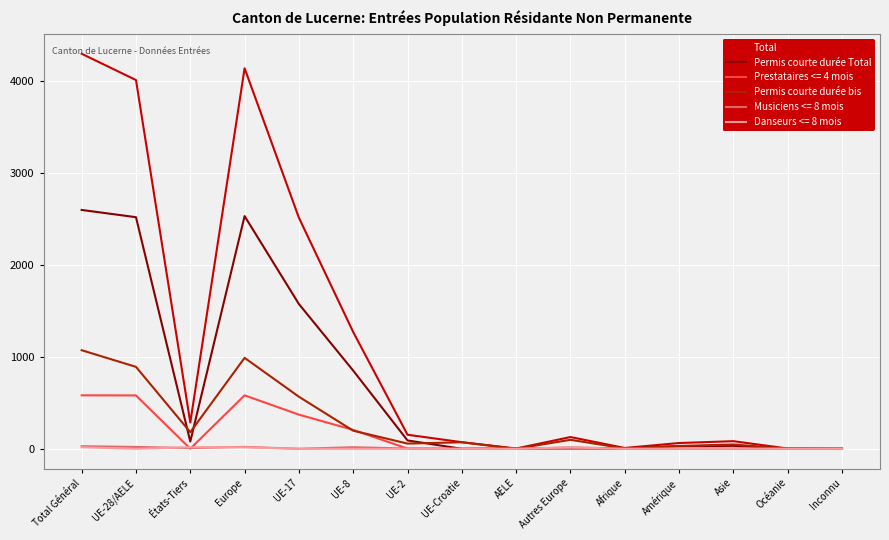

What are all the series names shown in the legend?

Total, Permis courte durée Total, Prestataires <= 4 mois, Permis courte durée bis, Musiciens <= 8 mois, Danseurs <= 8 mois